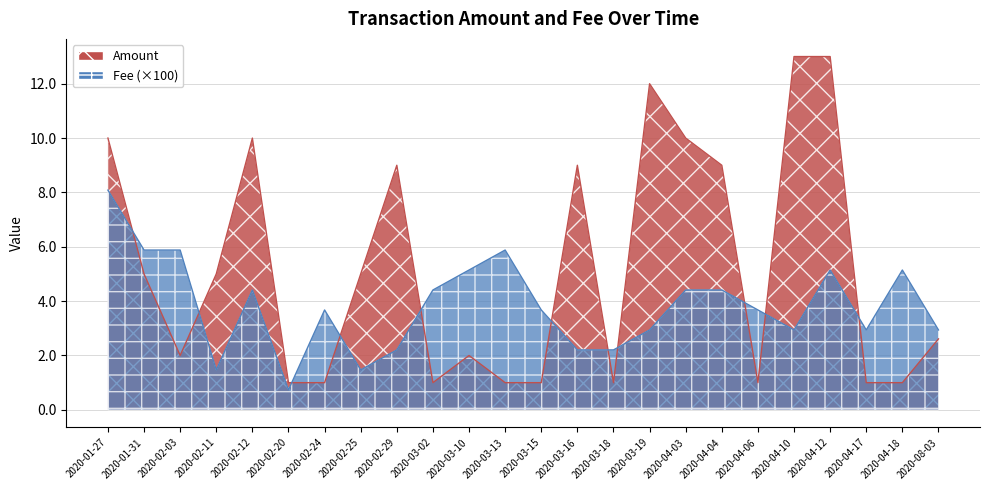

What is the difference between the maximum and minimum values in the Fee series?

7.4